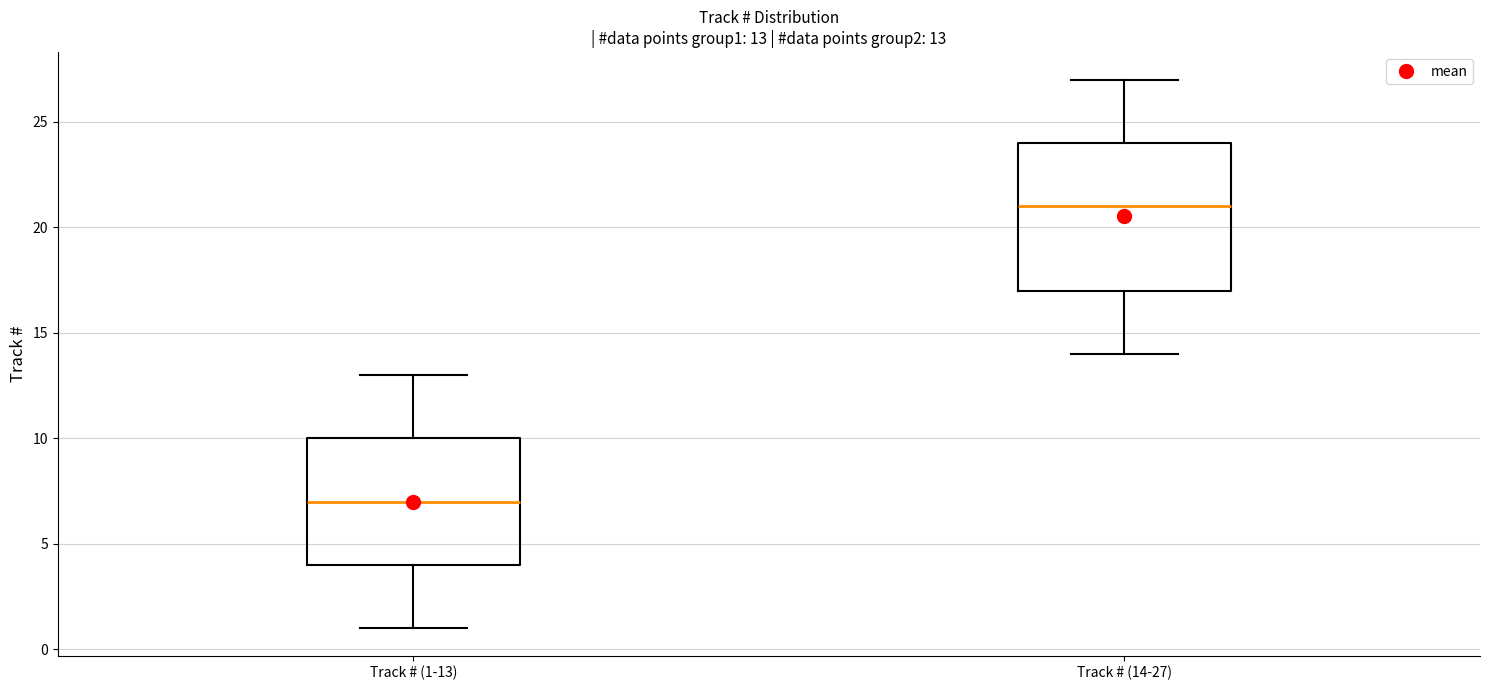

Which box's median line is the highest?

Track # (14-27)